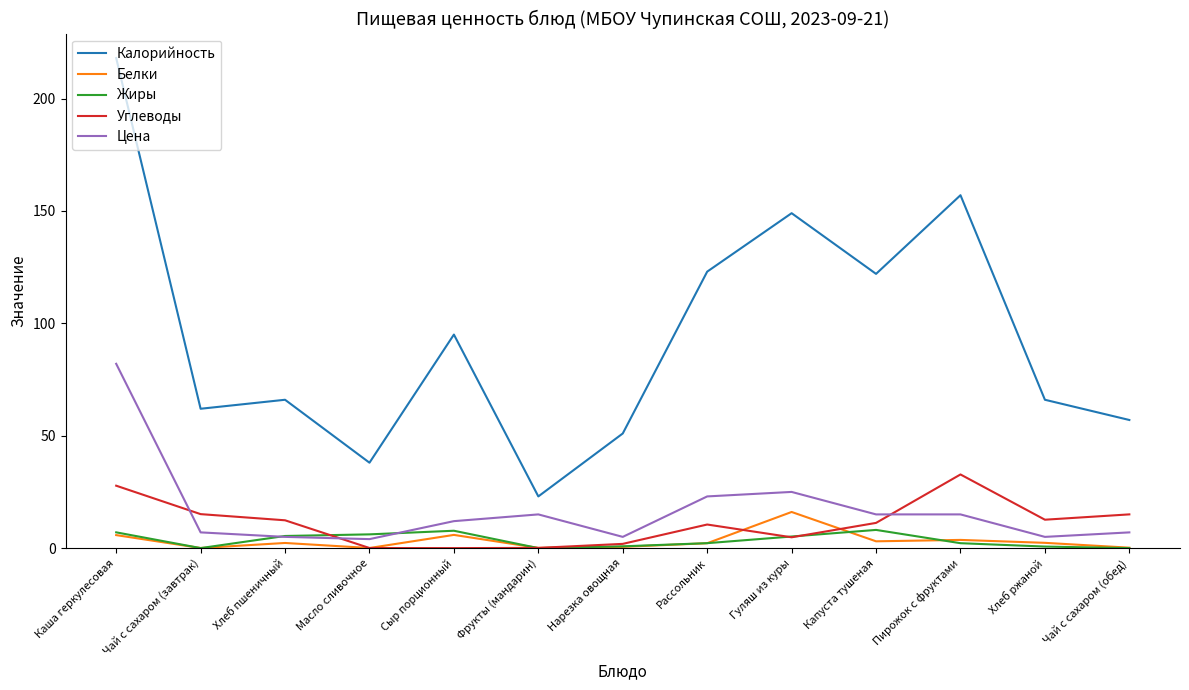

What is the difference between the Калорийность values at Пирожок с фруктами and Гуляш из куры?

8.0